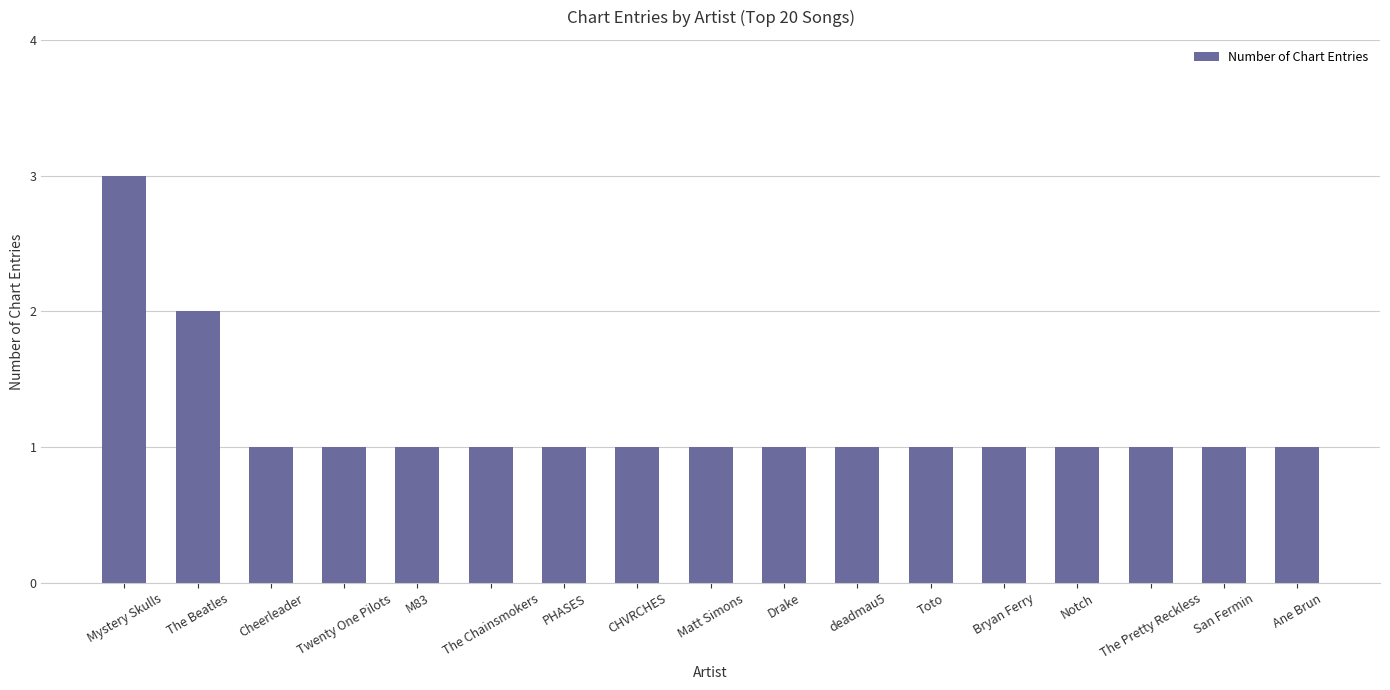

What is the average value?

1